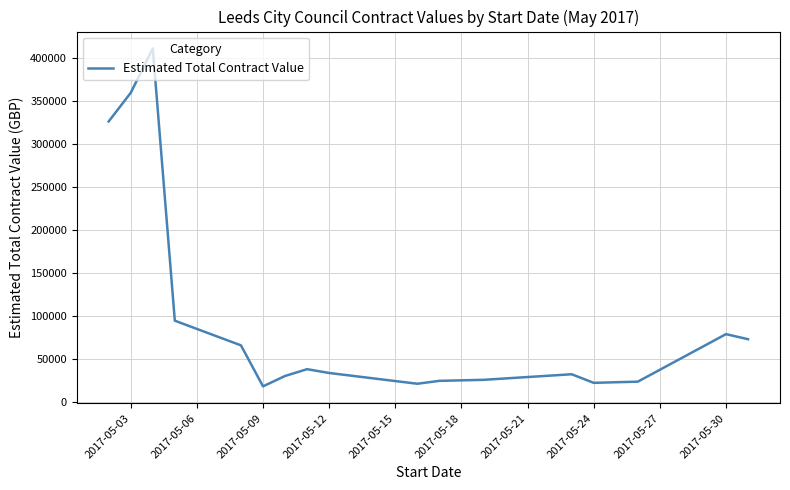

What is the difference between the maximum and minimum values?

392550.3